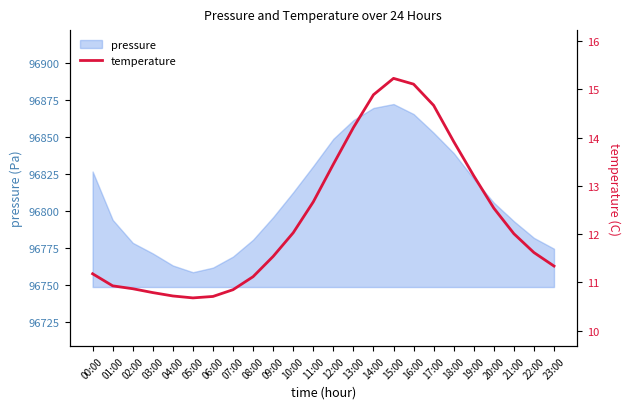

What is the maximum value shown in the chart?

15.2